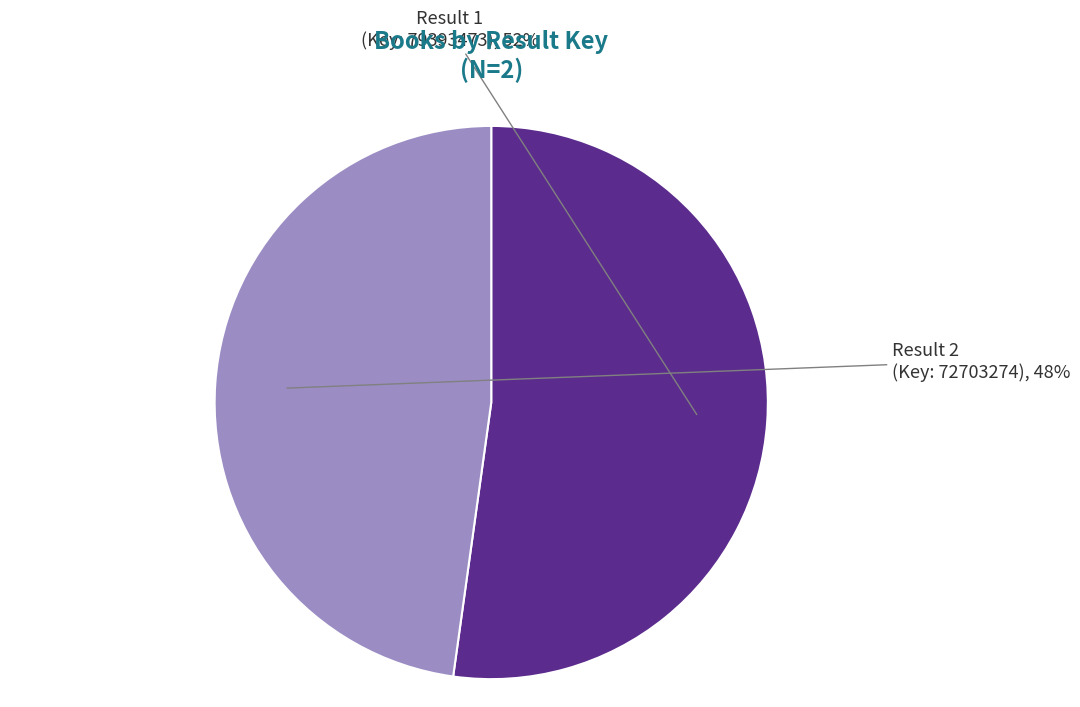

To the nearest percent, what portion does Result 1 (Key: 79393473) represent?

52%